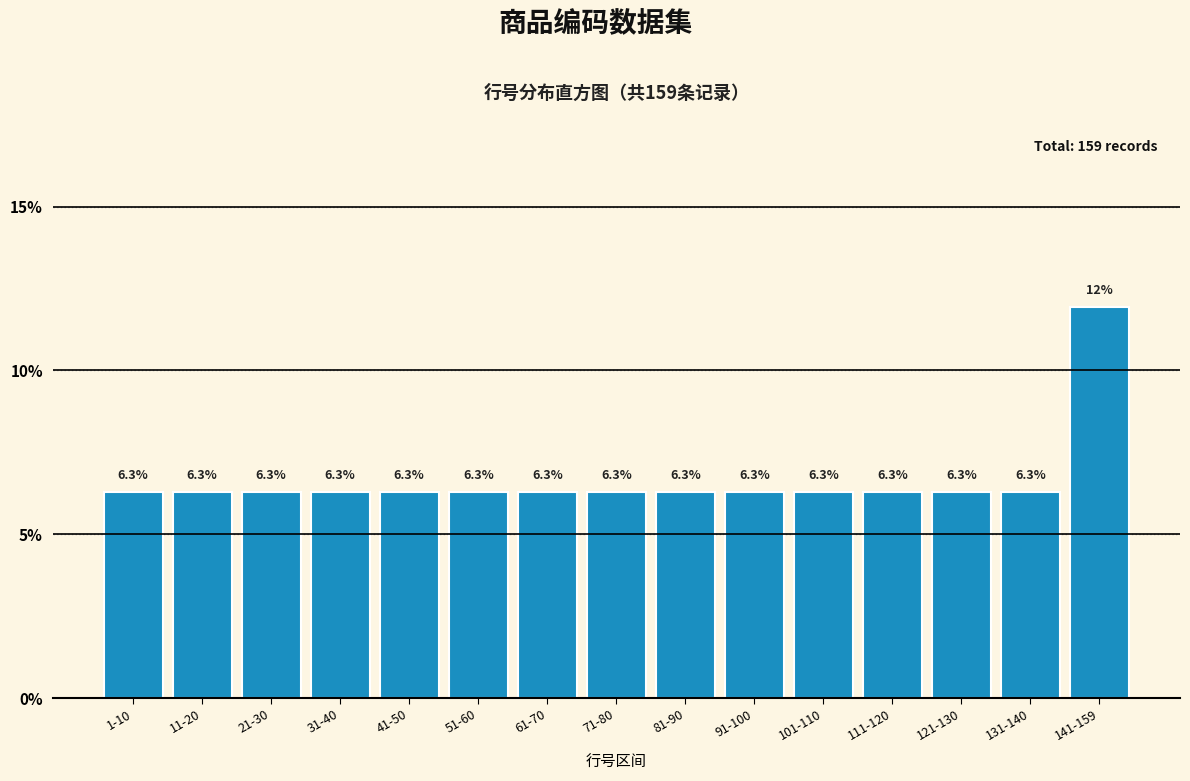

Reading left to right, list all the values displayed in this chart.

1-10=6.3	11-20=6.3	21-30=6.3	31-40=6.3	41-50=6.3	51-60=6.3	61-70=6.3	71-80=6.3	81-90=6.3	91-100=6.3	101-110=6.3	111-120=6.3	121-130=6.3	131-140=6.3	141-159=11.9